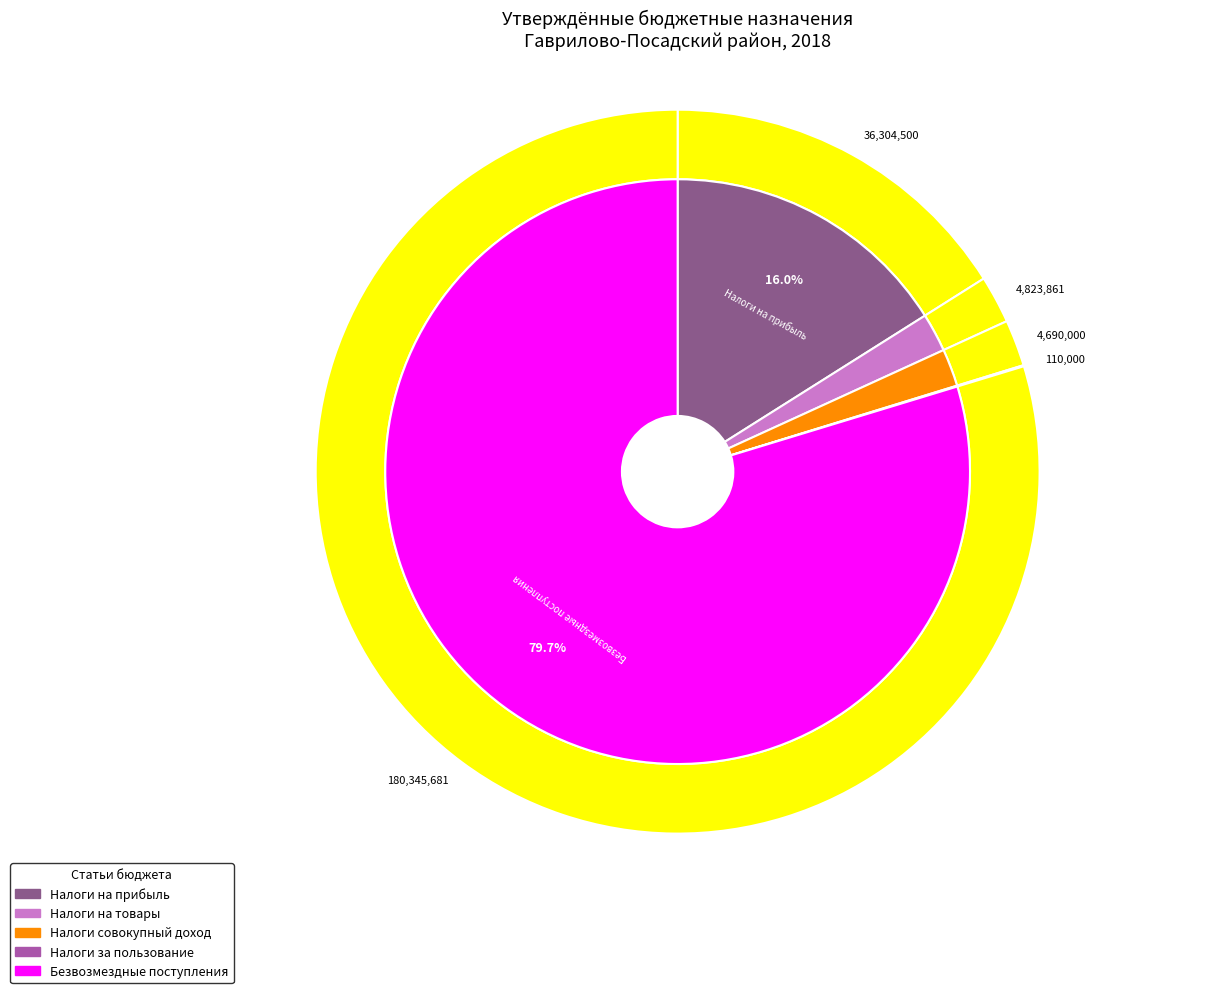

What is the largest slice in the pie chart?

БЕЗВОЗМЕЗДНЫЕ ПОСТУПЛЕНИЯ